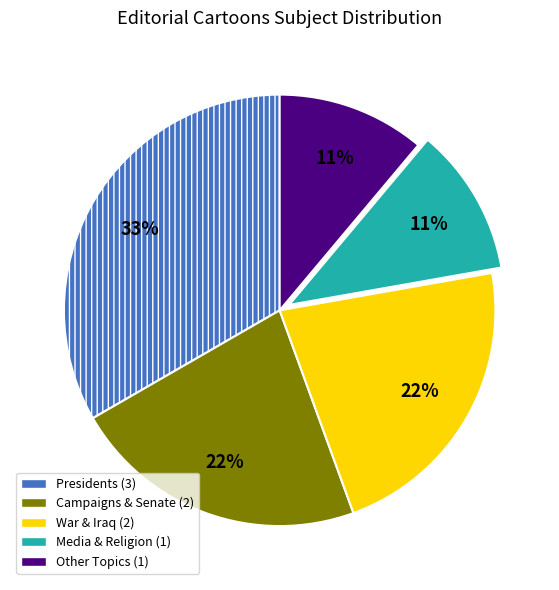

Is there any slice that represents more than half of the pie?

No